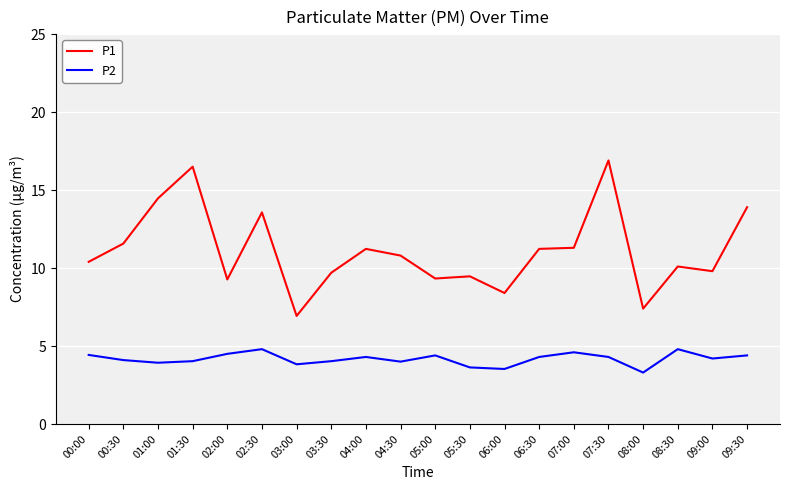

What is the total value across all series at 00:00?

14.8